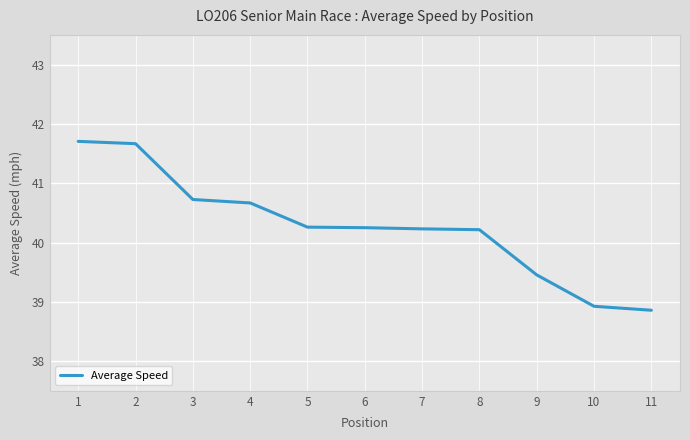

What is the maximum value shown in the chart?

41.7